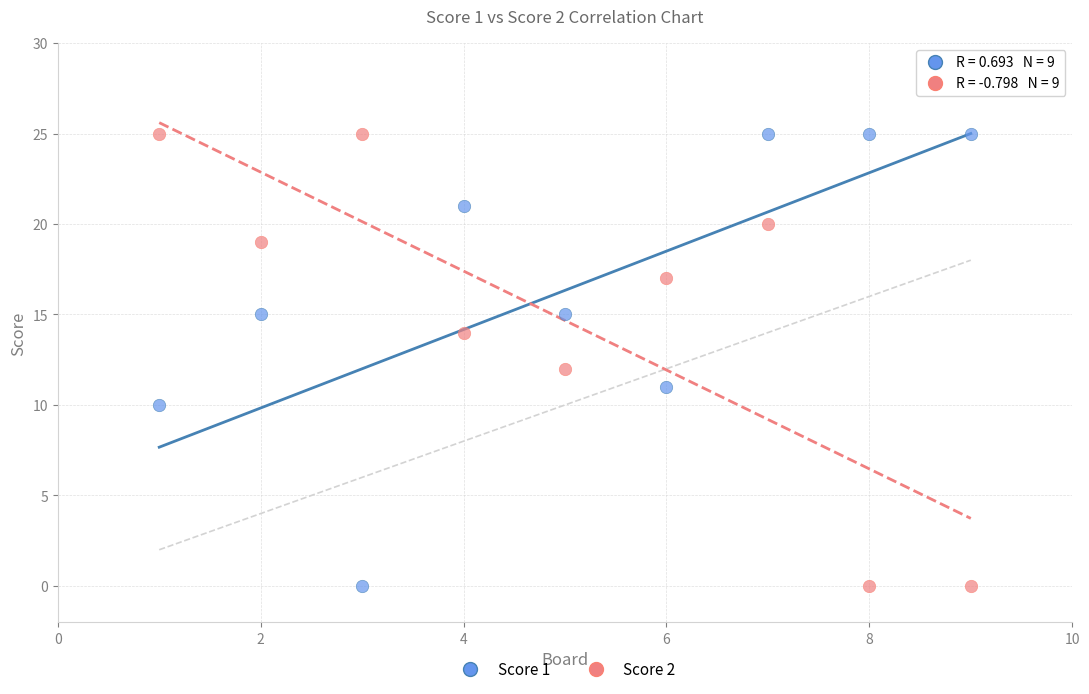

What is the X range (max minus min) for the scatter plot?

8